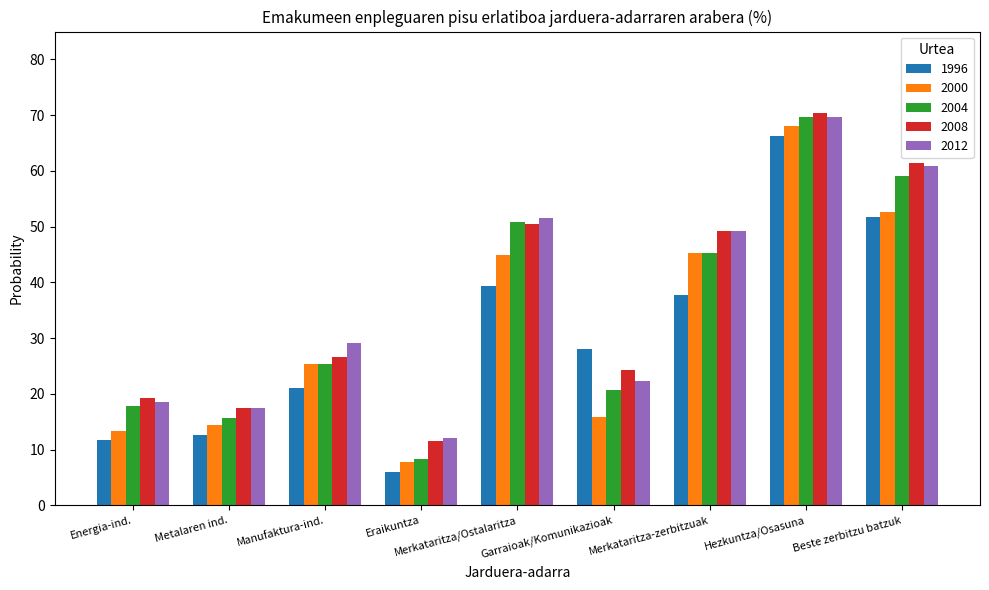

What is the label of the 9th bar from the right?

Energia-ind.